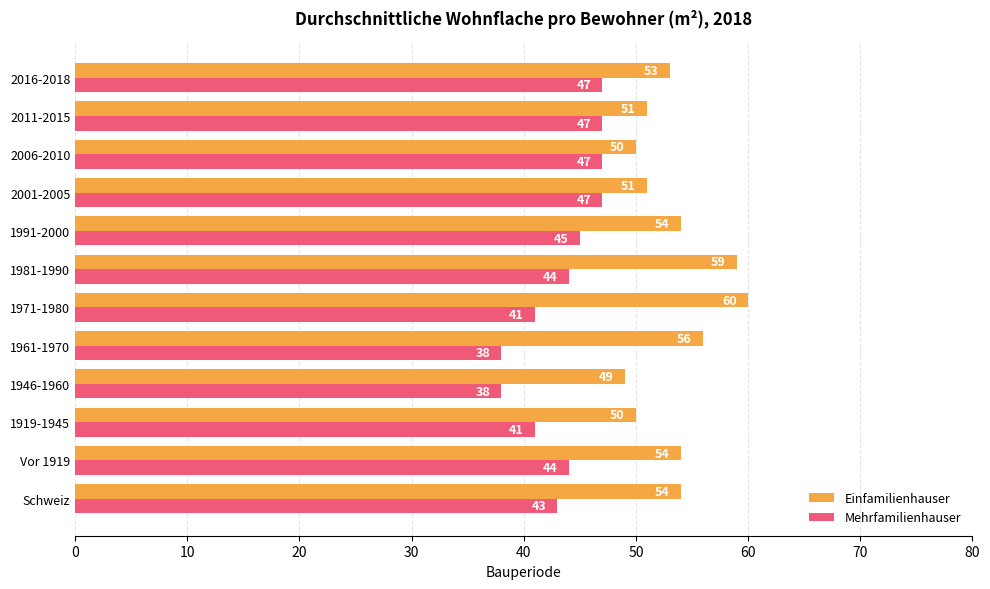

Which label corresponds to the largest value in the chart?

1971-1980